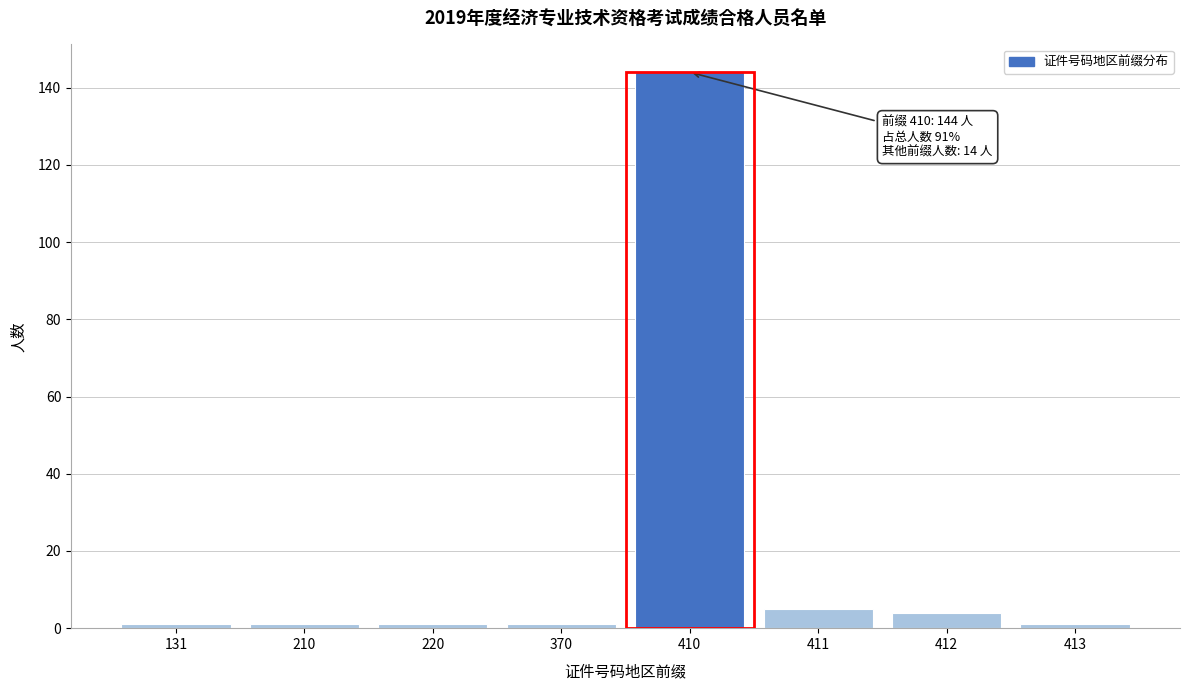

Reading left to right, transcribe all the data shown in this chart.

1	1	1	1	144	5	4	1